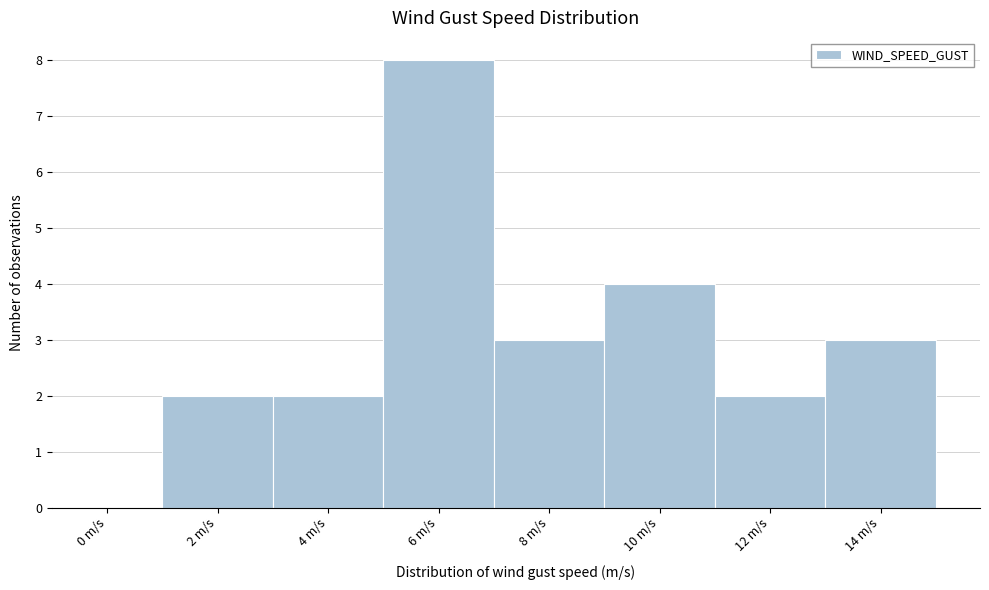

Reading left to right, what are all the values shown in this chart?

0 m/s=0	2 m/s=2	4 m/s=2	6 m/s=8	8 m/s=3	10 m/s=4	12 m/s=2	14 m/s=3